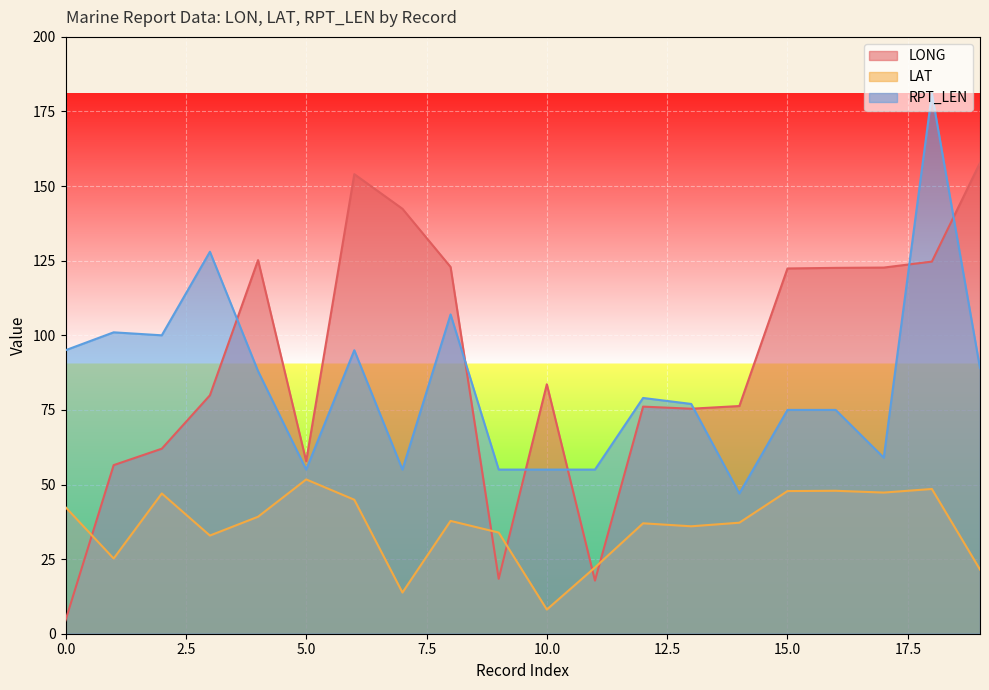

True or false: LAT and RPT_LEN cross at least once.

False